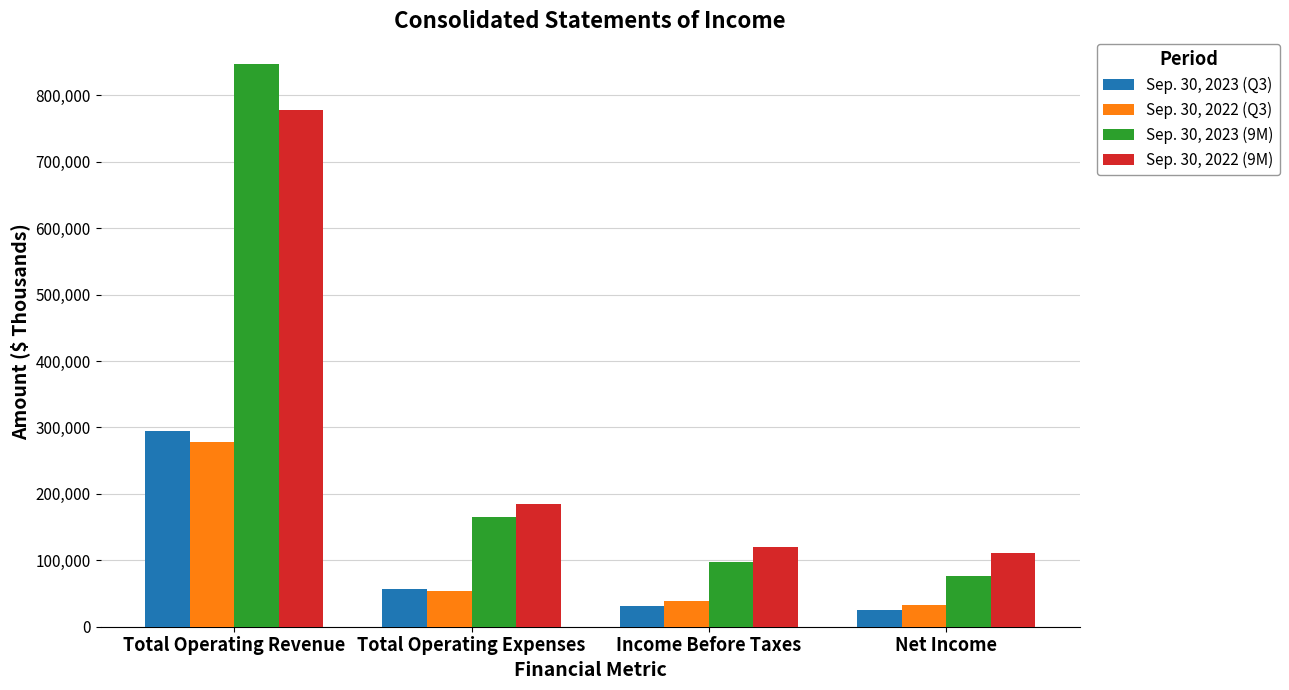

Are the bars grouped side by side (vs. stacked)?

Yes